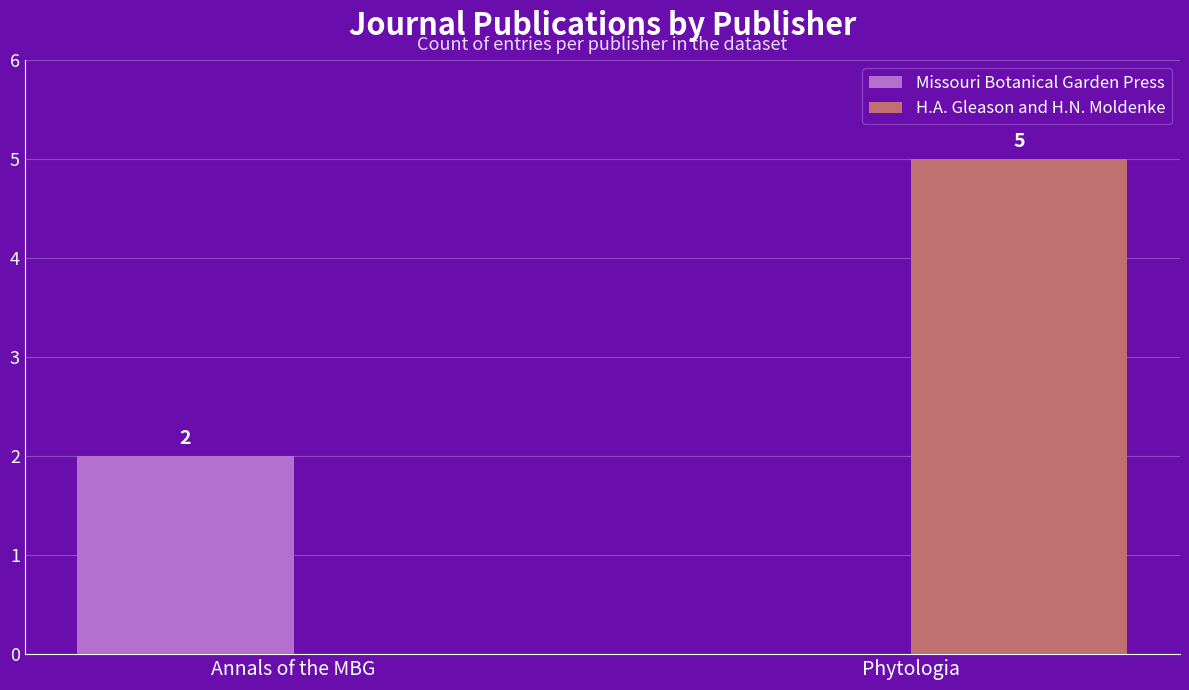

Is the value of H.A. Gleason and H.N. Moldenke at Phytologia greater than the value of Missouri Botanical Garden Press at Phytologia?

Yes